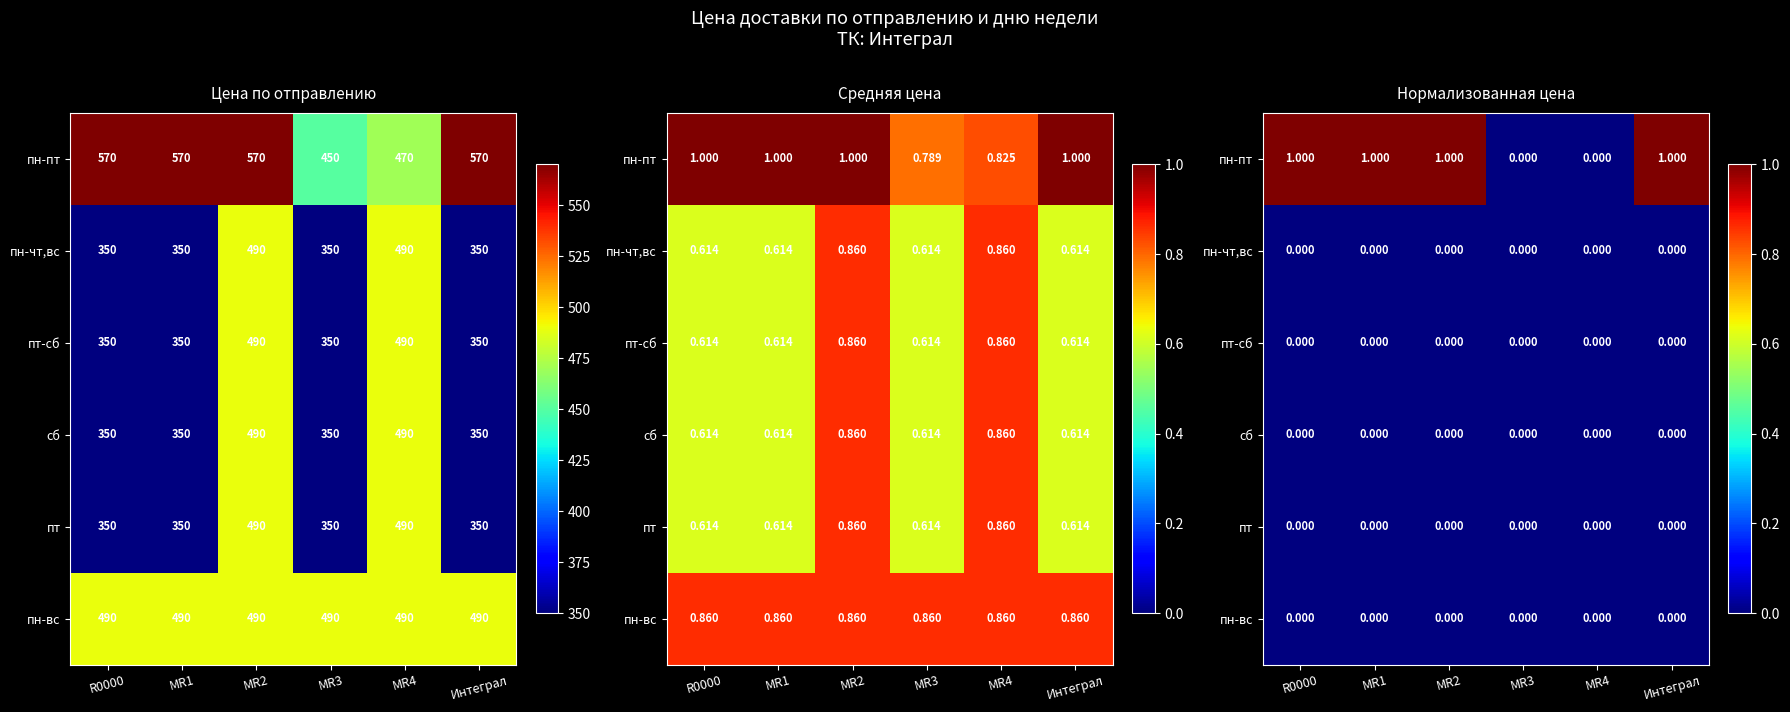

Which series has the largest total across all categories?

пн-пт